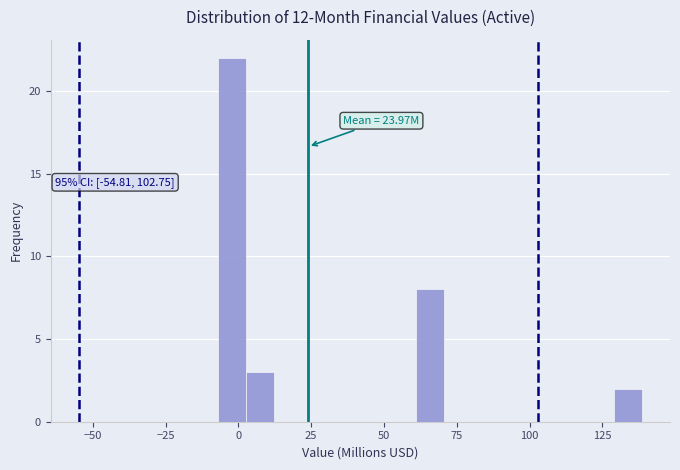

Around what value on the x-axis is the tallest bar? Give the approximate position of its centre, as read against the axis.

0